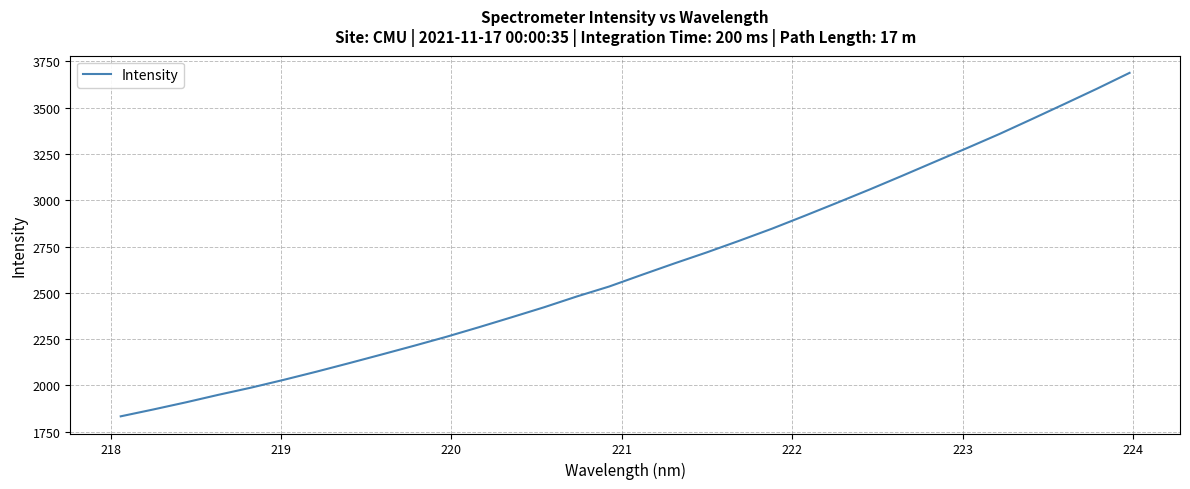

What is the maximum value shown in the chart?

3688.1